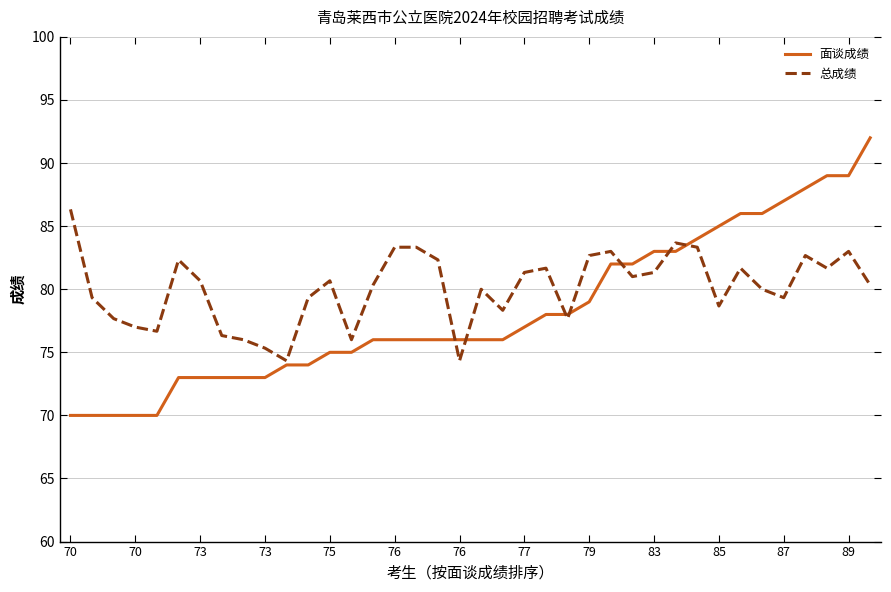

List the series in order of their overall mean, lowest first.

面谈成绩, 总成绩